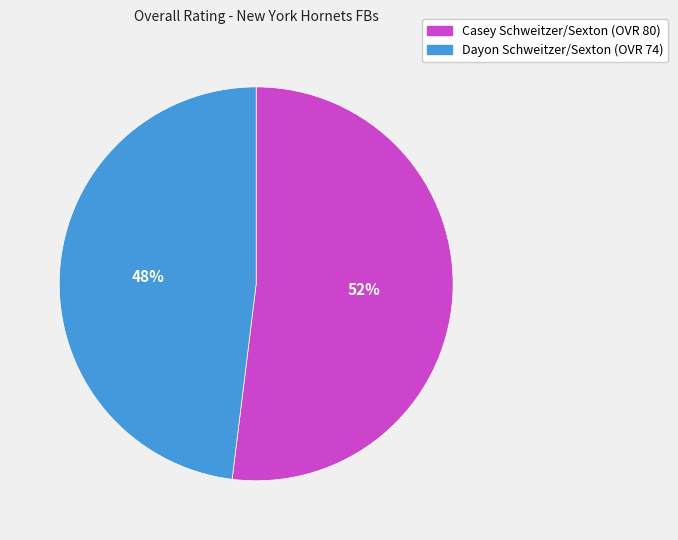

Approximately how many times larger is the value at Casey compared to Dayon?

1.1